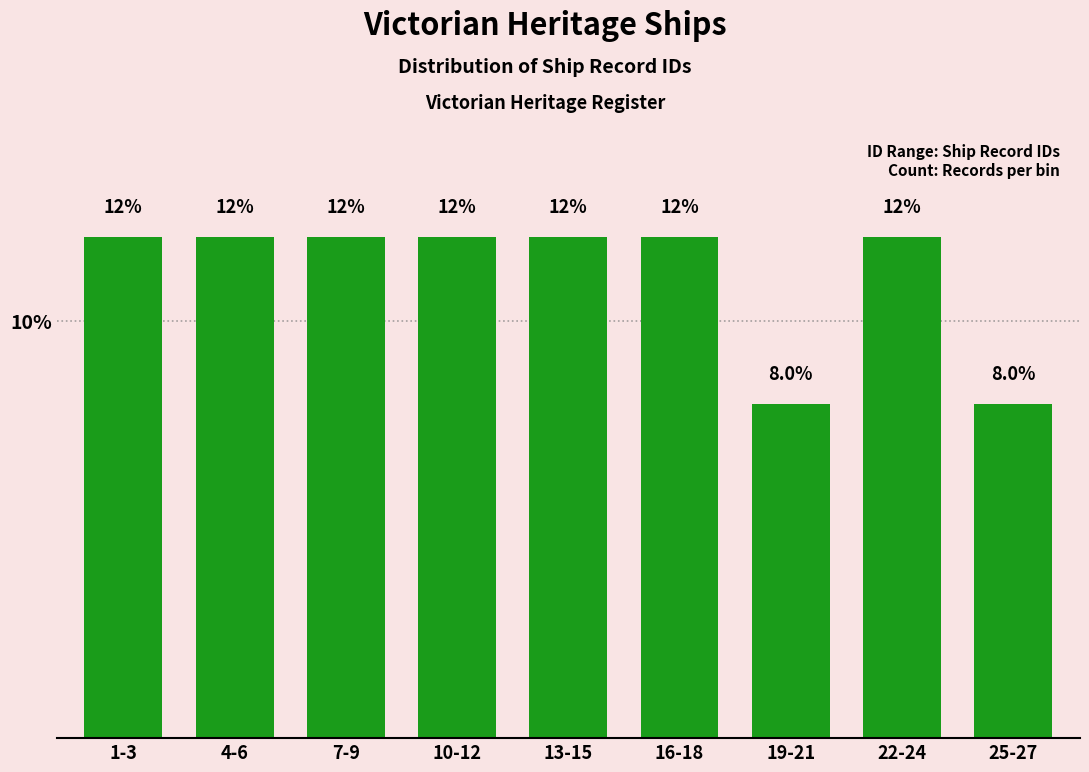

Reading left to right, list all the values displayed in this chart.

12	12	12	12	12	12	8	12	8